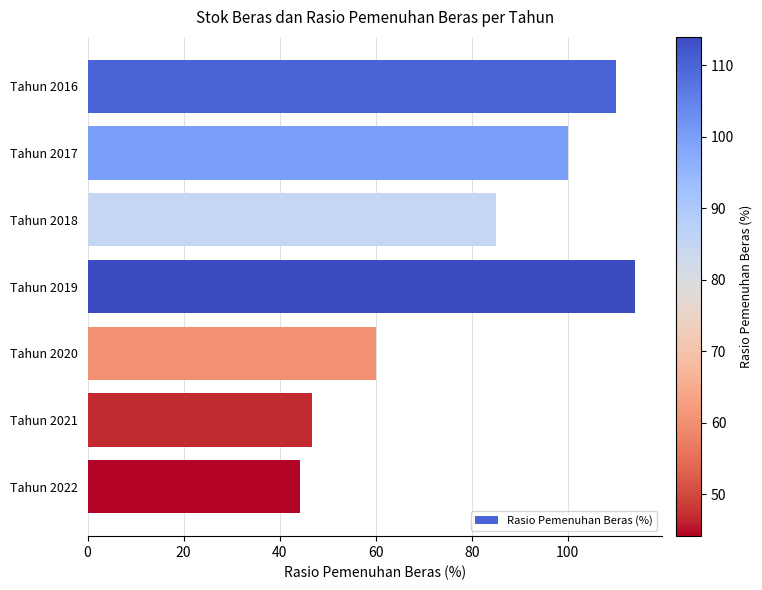

How many categories are shown in the chart?

7